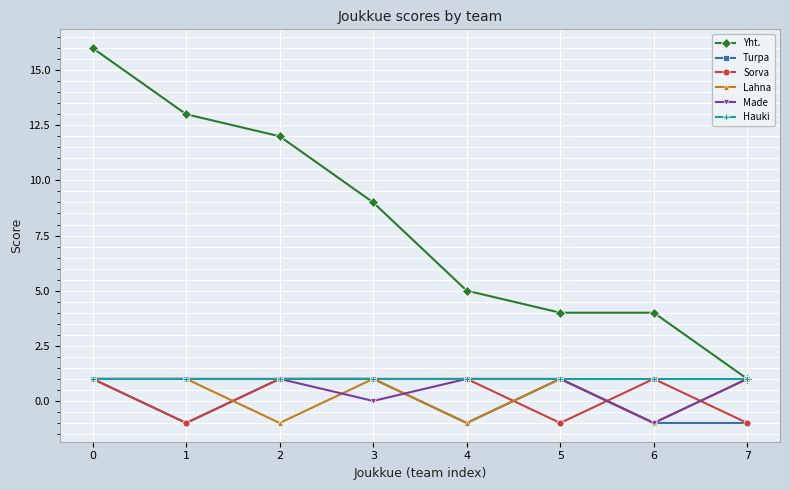

Reading left to right, list all the values displayed in this chart.

Yht.: 16	13	12	9	5	4	4	1
Turpa: 1	-1	1	1	-1	1	-1	-1
Sorva: 1	-1	1	1	1	-1	1	-1
Lahna: 1	1	-1	1	-1	1	-1	1
Made: 1	1	1	0	1	1	-1	1
Hauki: 1	1	1	1	1	1	1	1